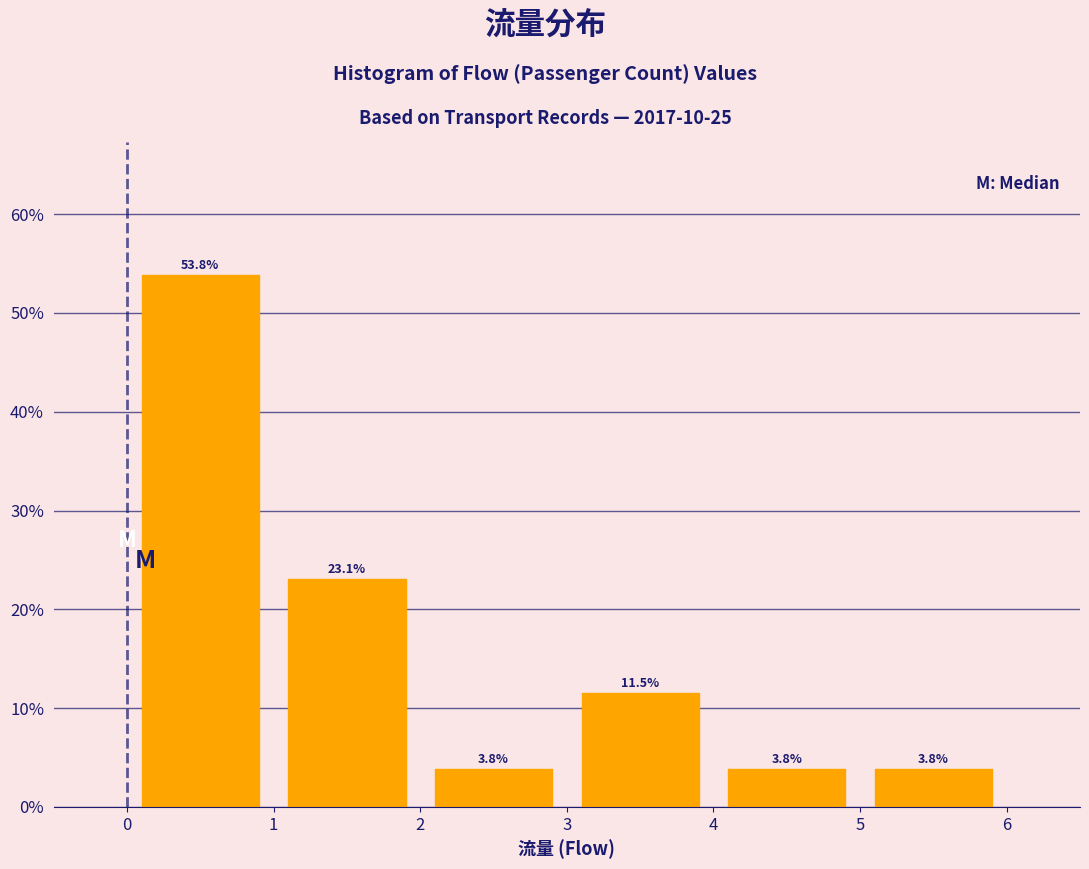

How tall is the bar that spans 5 to 6 on the x-axis?

3.8